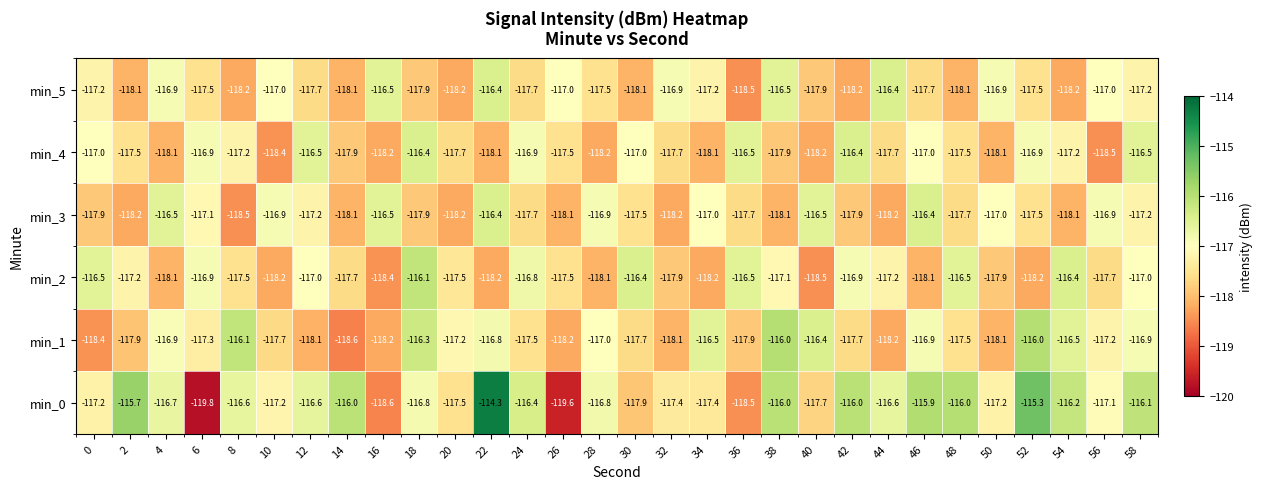

How many series are shown in this chart?

6